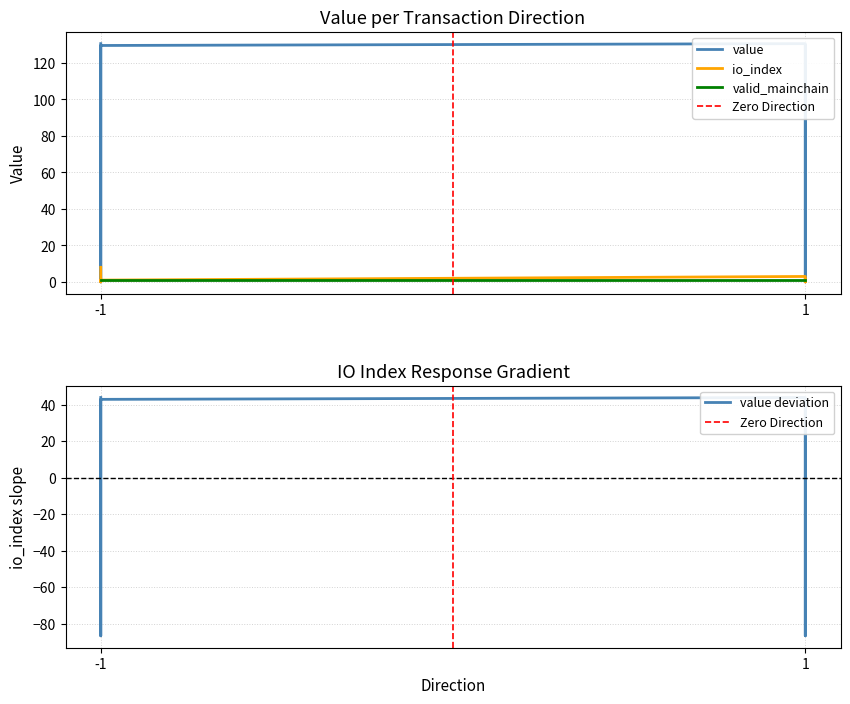

Where is the first local maximum for io_index?

1